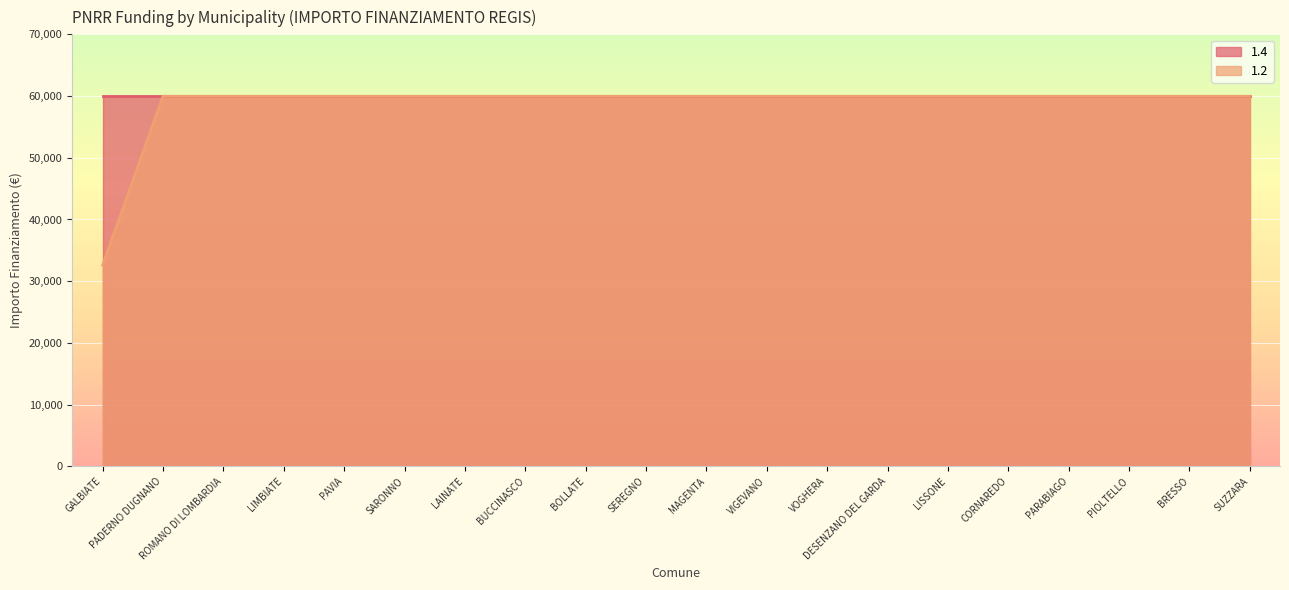

Is it true that the value at LISSONE is 59966?

True